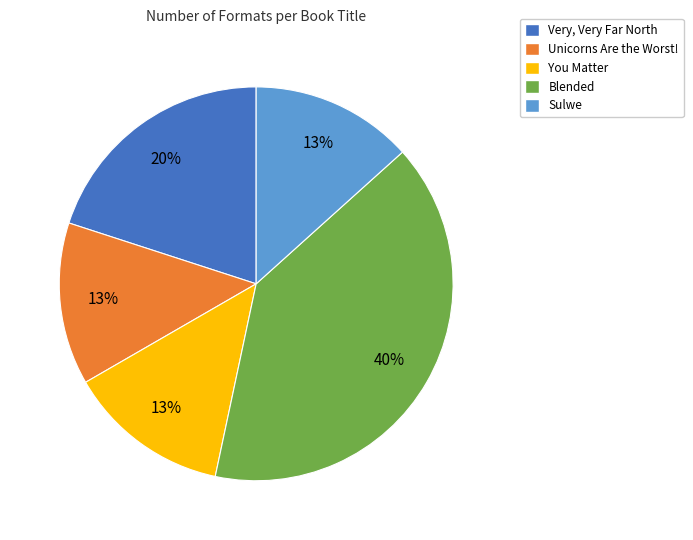

To the nearest percent, what percentage of the pie is Sulwe?

13%